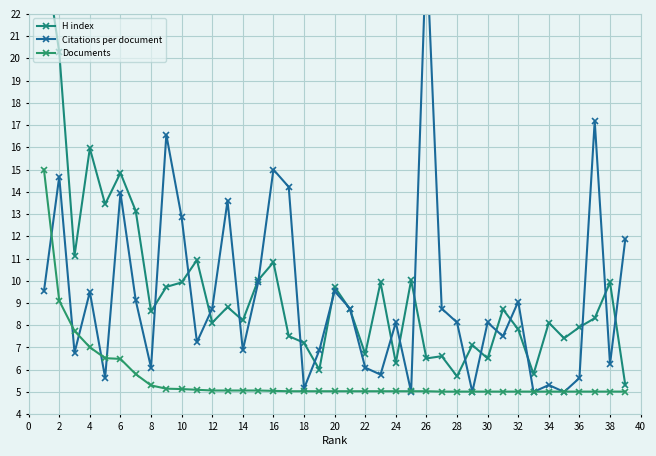

What is the difference between the maximum and minimum values in the Documents series?

10.0